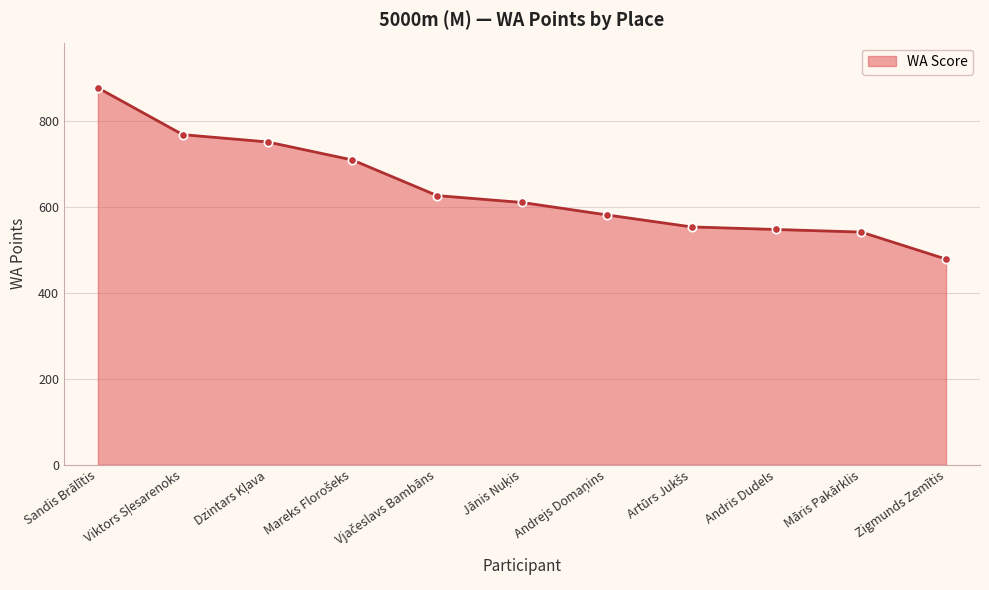

Which category has the lowest value across all series?

Zigmunds Zemītis